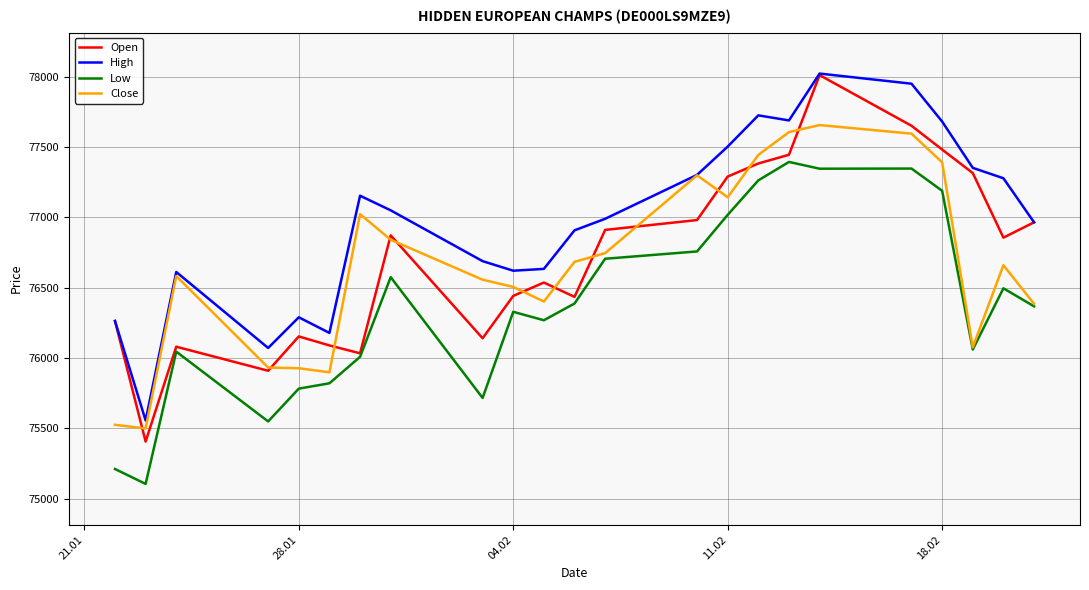

Which series has the largest range (max minus min)?

Open